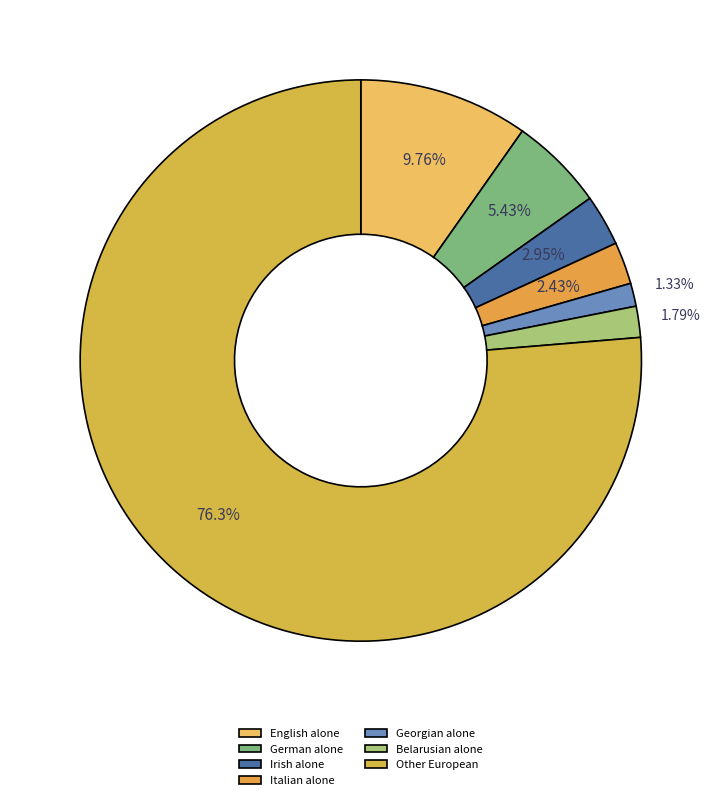

Approximately how many times larger is the value at Other European compared to German alone?

14.1